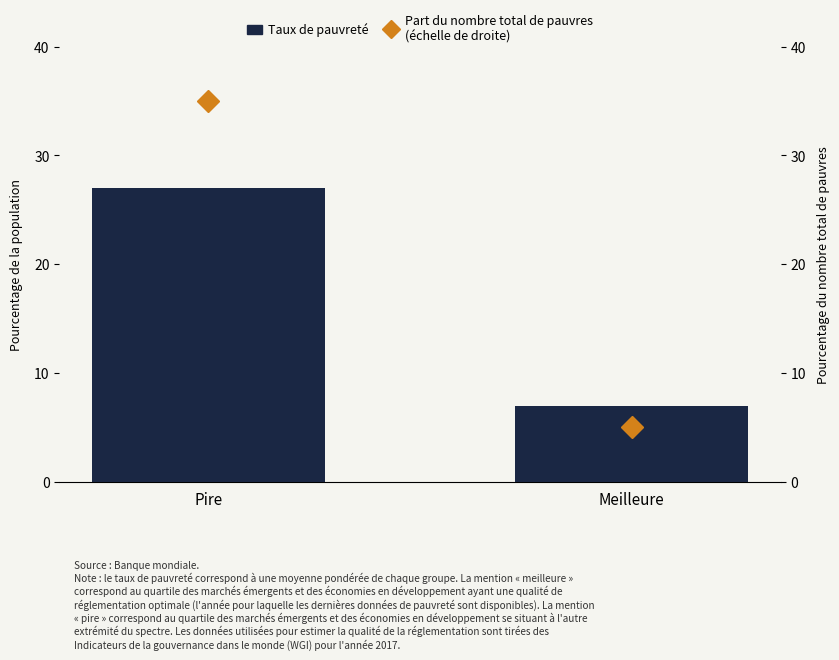

Rank the series by their maximum value, from highest to lowest.

Part du nombre total de pauvres
(échelle de droite), Taux de pauvreté